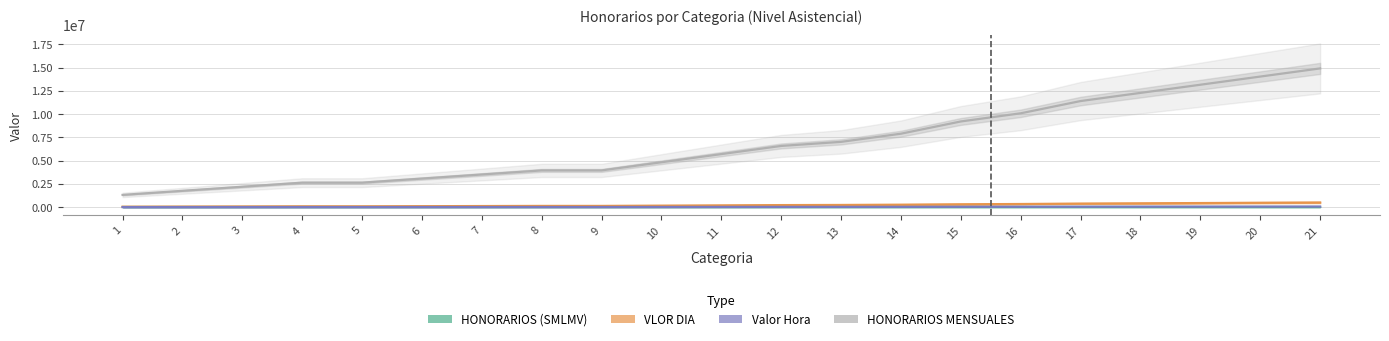

Which series changed the most between 1 and 3?

HONORARIOS MENSUALES